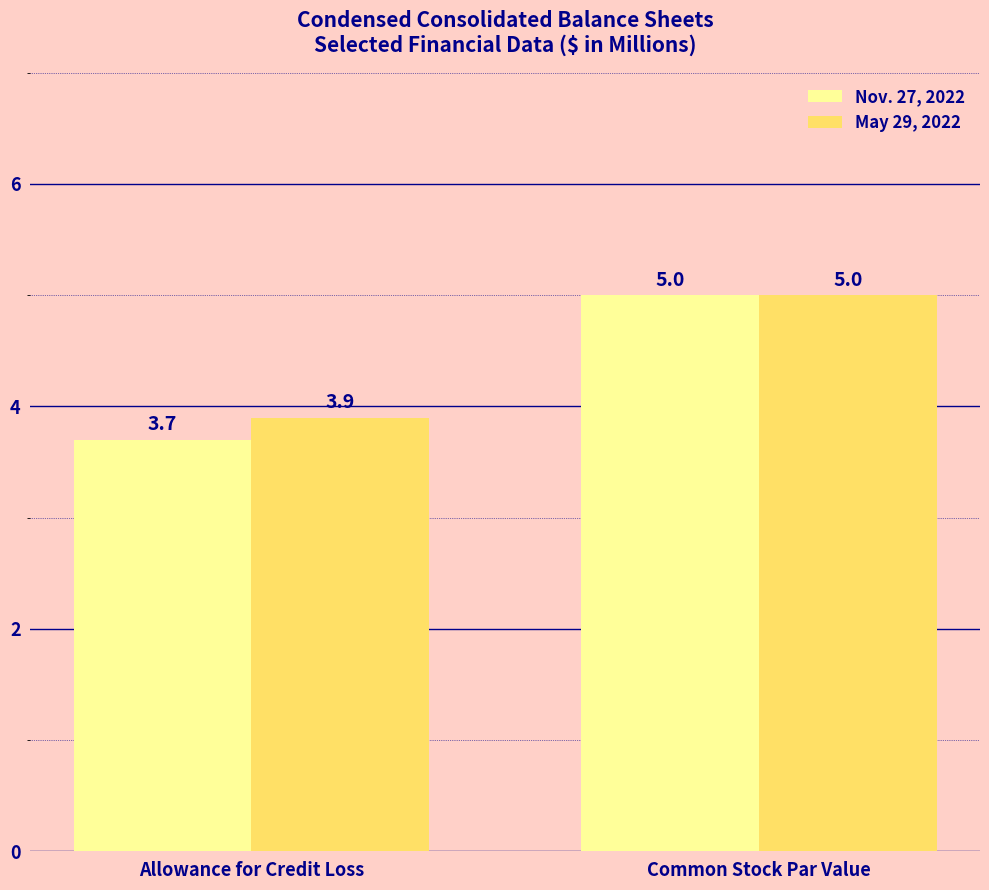

Which category has the lowest value in the Nov. 27, 2022 series?

Allowance for Credit Loss